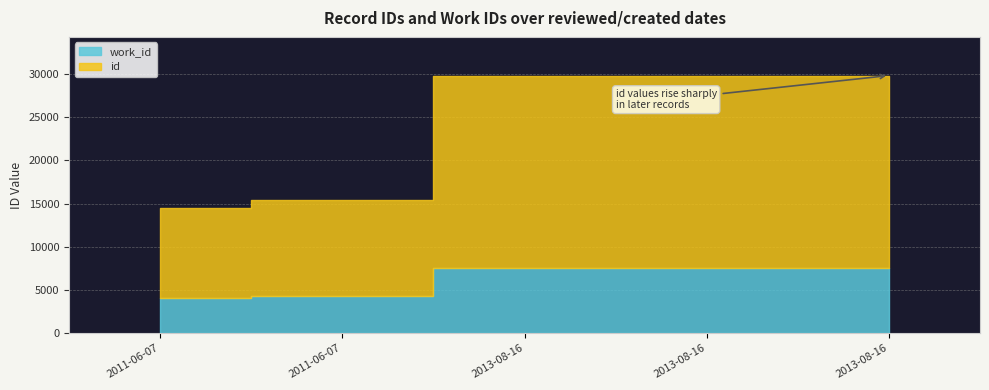

True or false: work_id and id cross at least once.

False